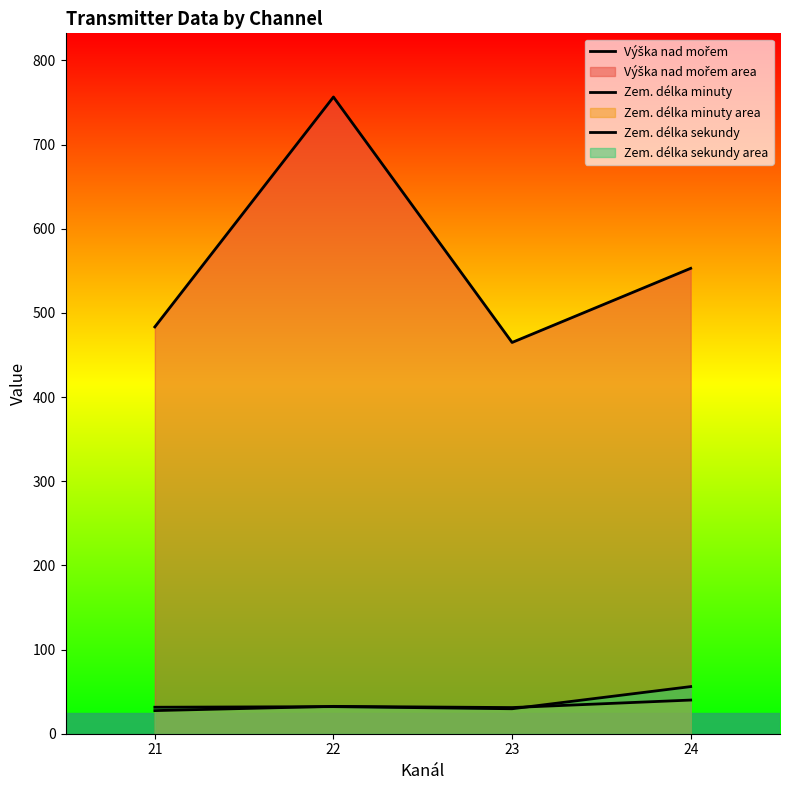

What is the minimum value for Zem. délka minuty?

27.5